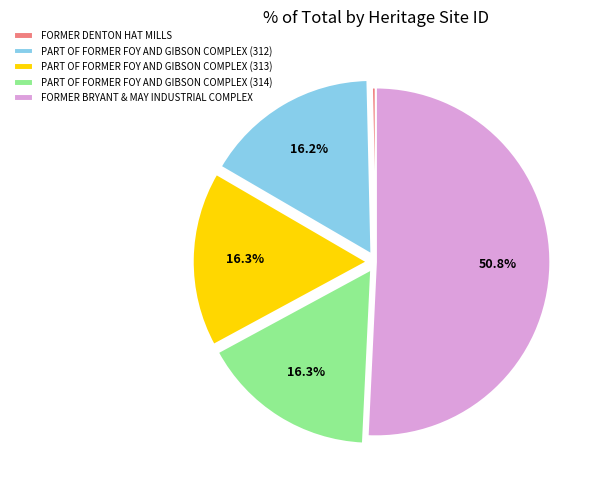

Which category has the smallest portion of the pie?

FORMER DENTON HAT MILLS